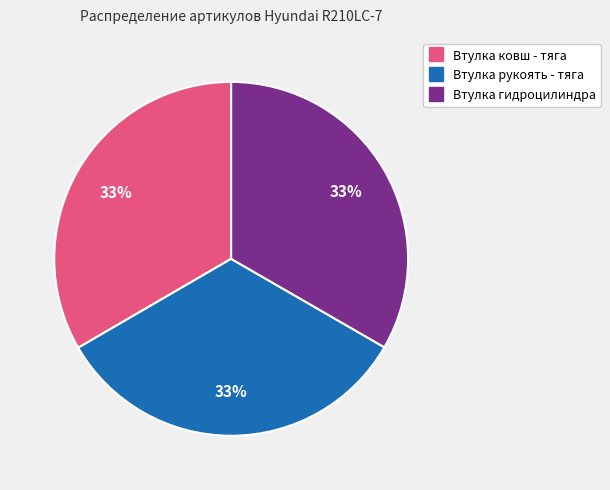

Is there a majority slice in this chart?

No